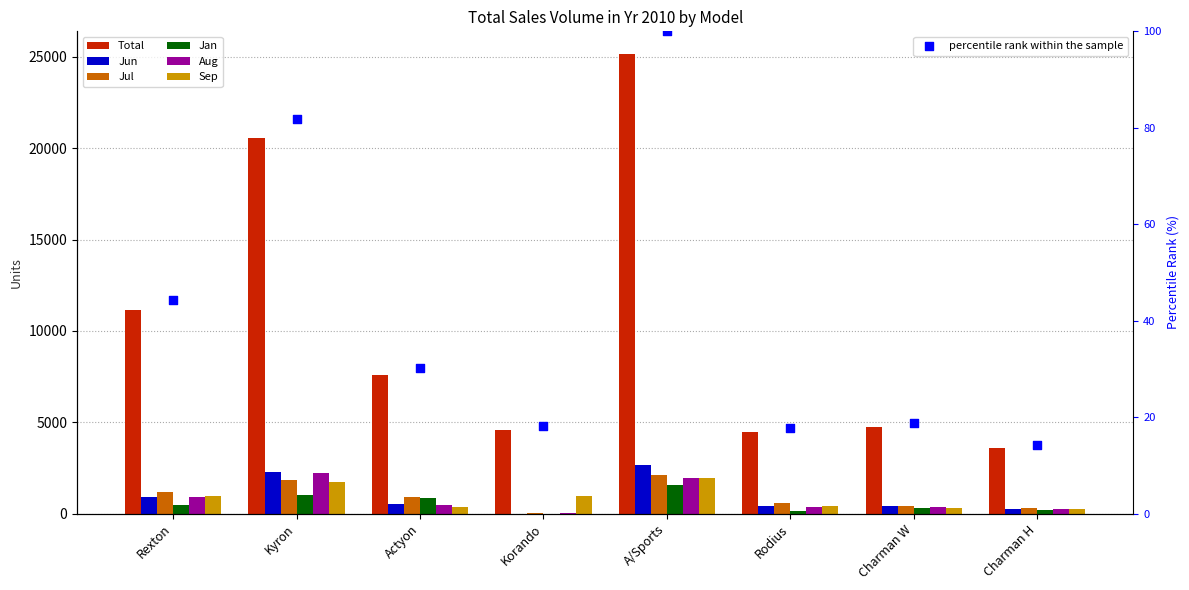

Which series has the largest Y range (max minus min)?

Total